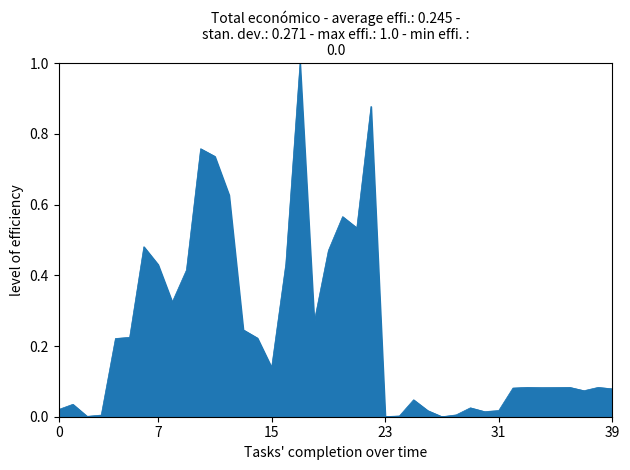

What is the maximum value shown in the chart?

1.0